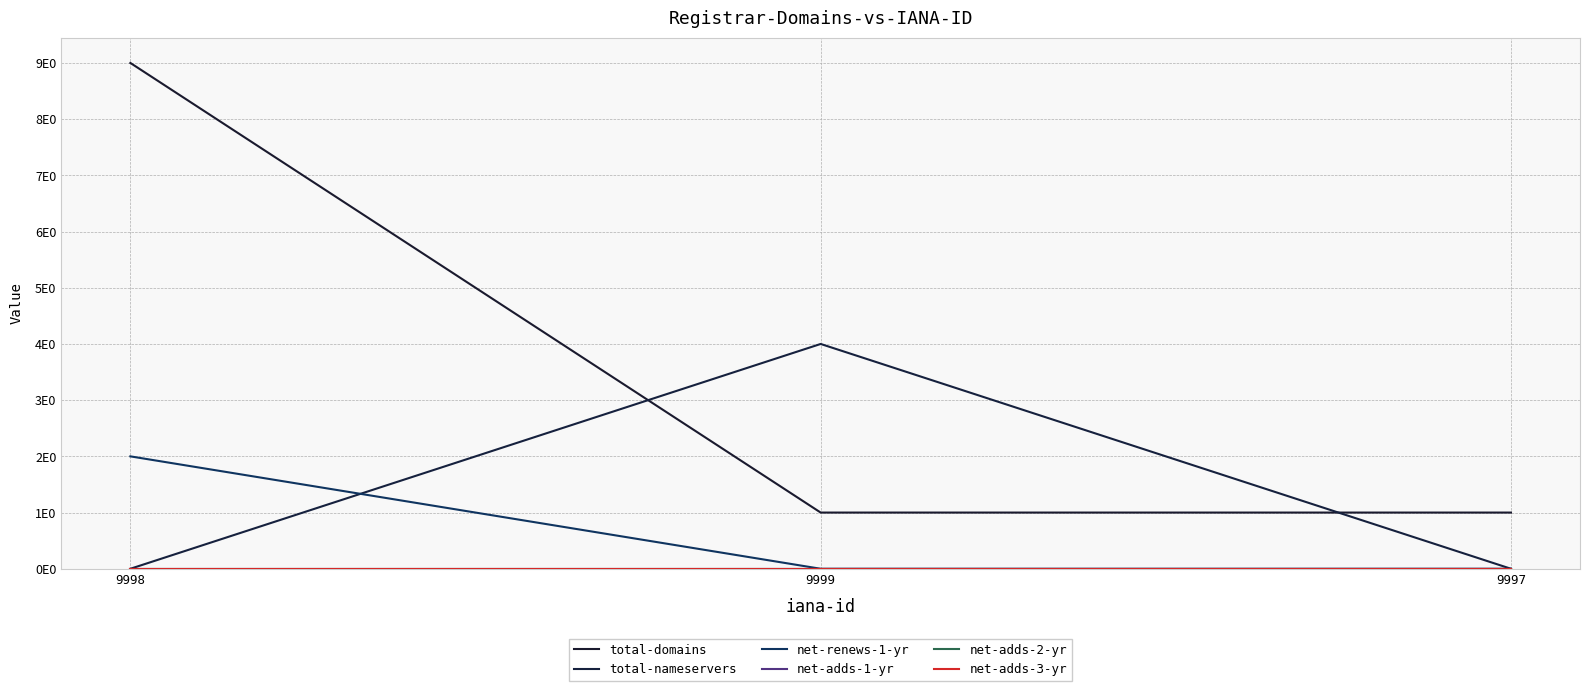

Between 9997 and 9999, which is larger?

9997